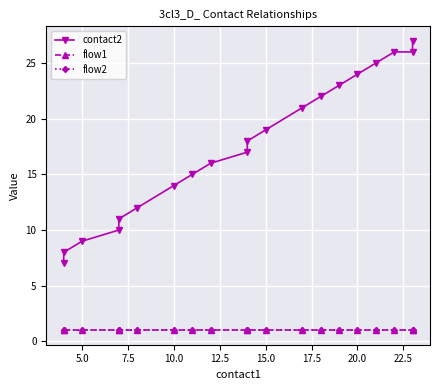

The value of flow1 at 12 is 2. True or false?

False